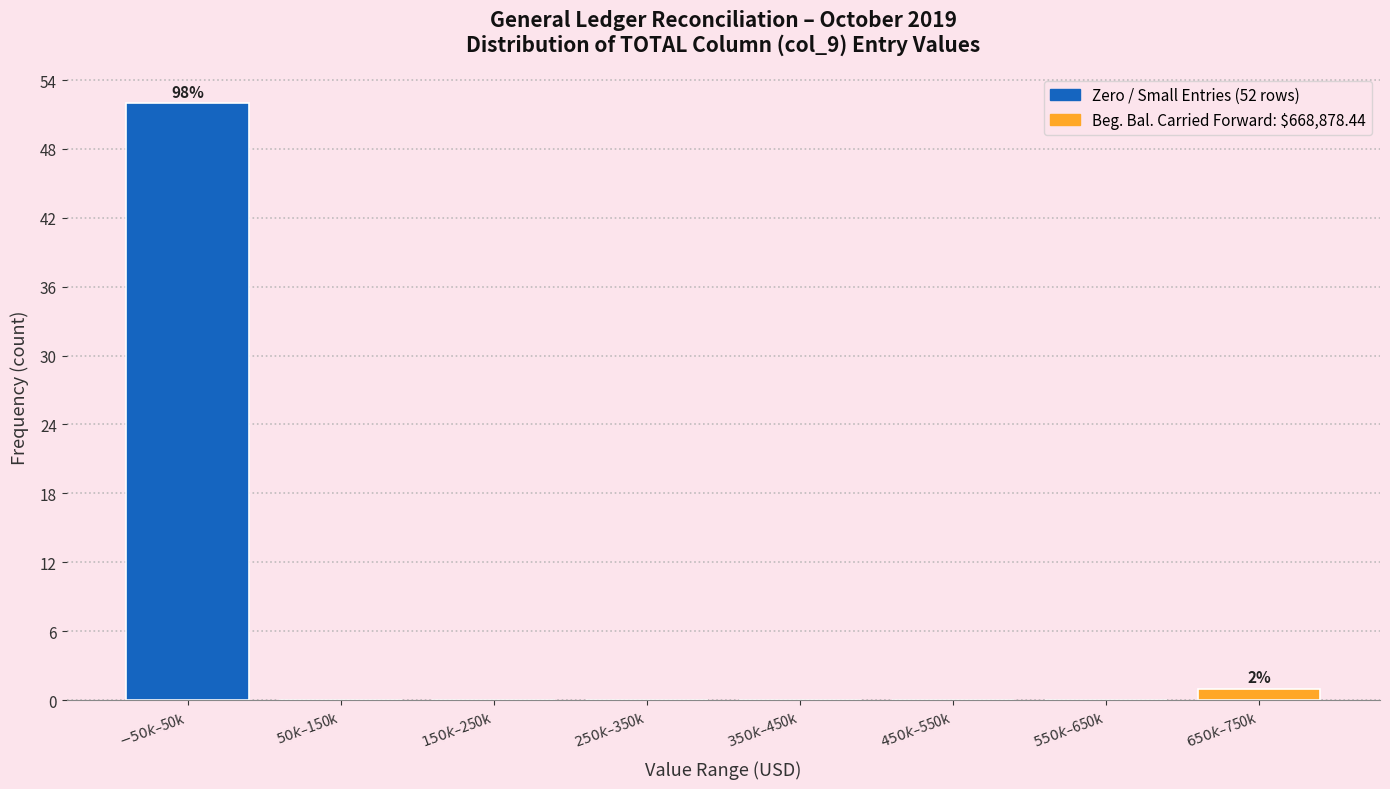

What is the sum of all values?

53